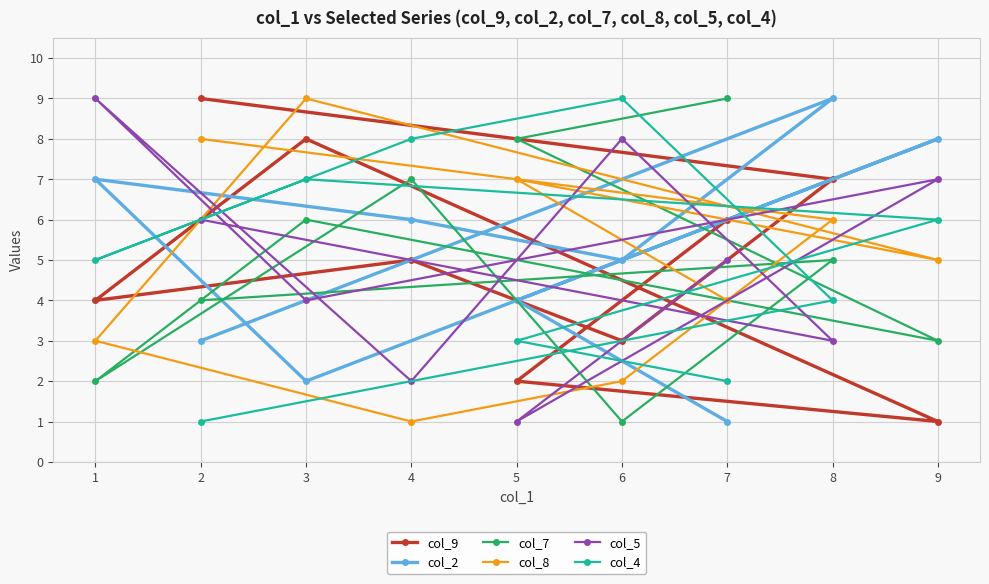

The col_2 series shows 1 at 6. True or false?

False